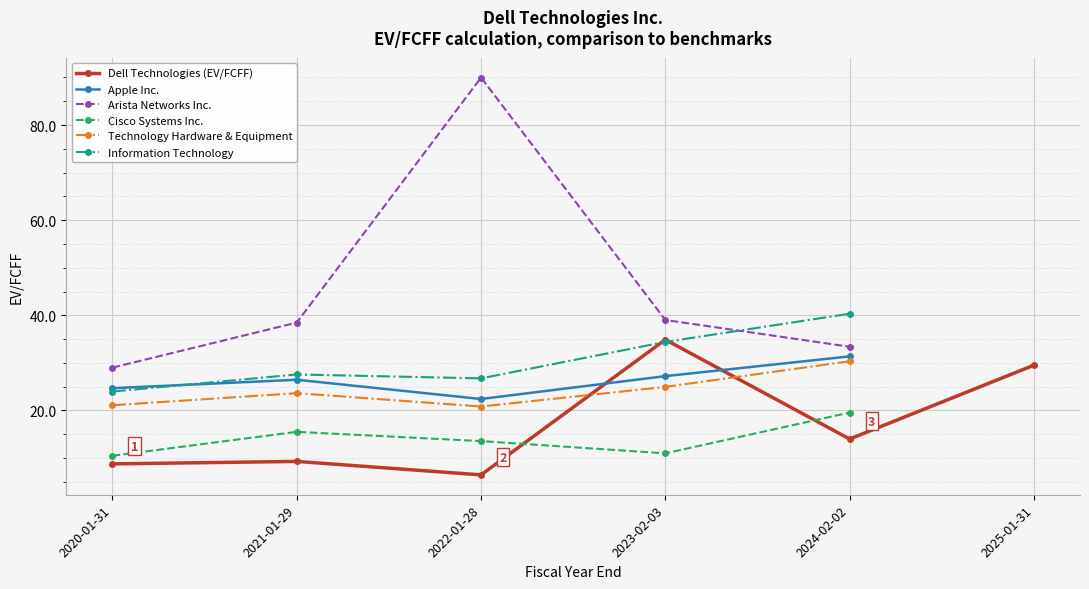

True or false: Dell Technologies (EV/FCFF) has a value of 14.0 at 2024-02-02.

True